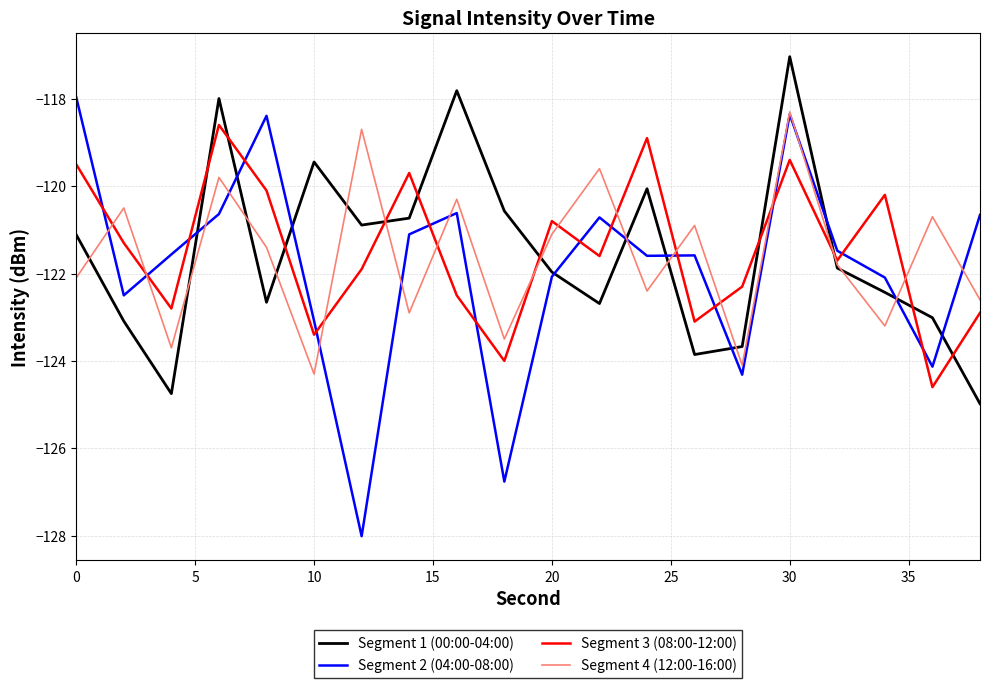

What is the highest value of the Segment 4 (12:00-16:00) series?

-118.3